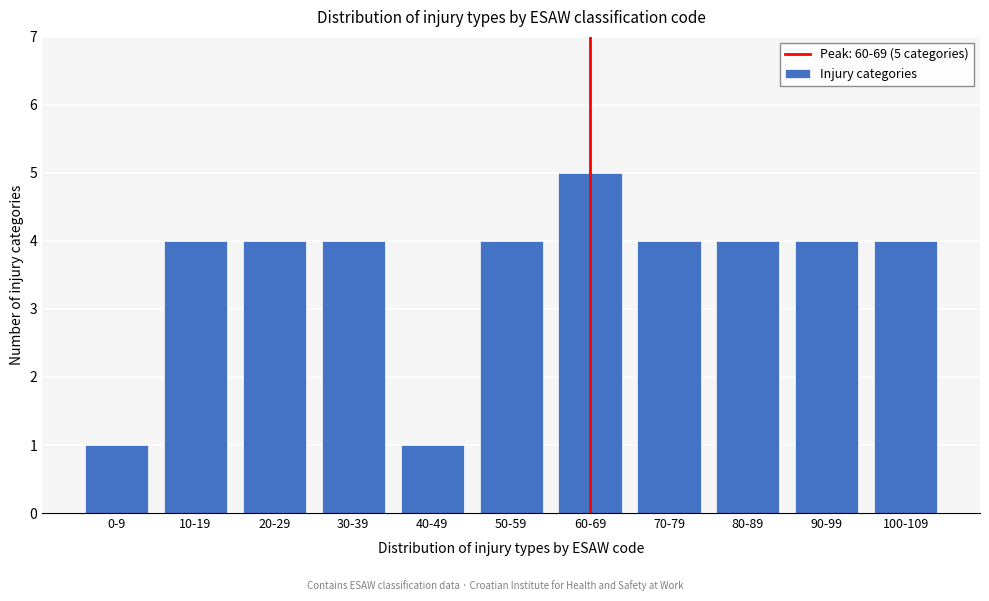

Reading right to left, extract all data points from this chart.

100-109=4	90-99=4	80-89=4	70-79=4	60-69=5	50-59=4	40-49=1	30-39=4	20-29=4	10-19=4	0-9=1